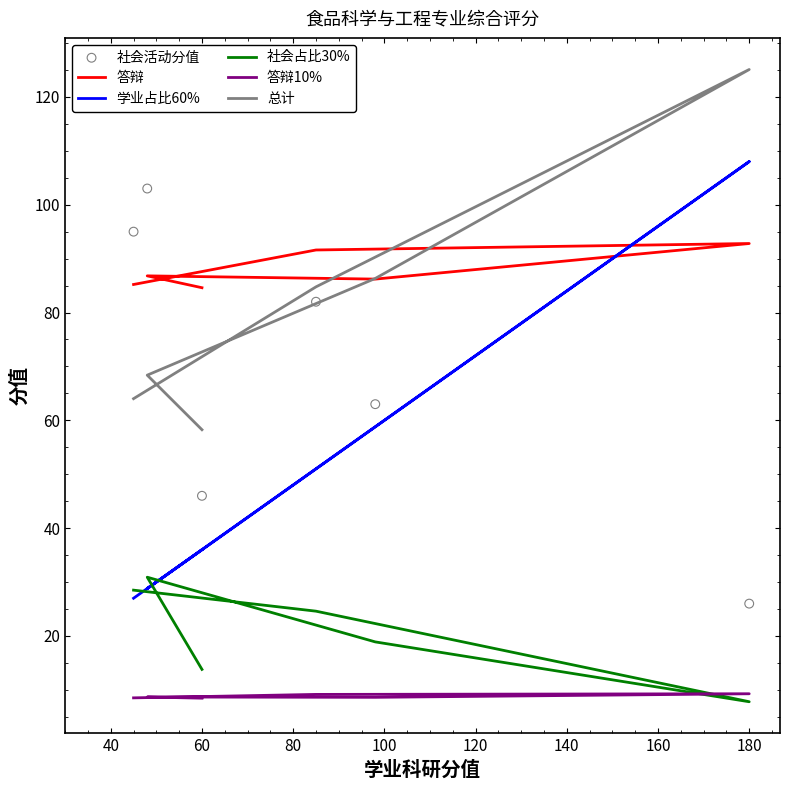

Which series reaches the minimum Y coordinate?

社会占比30%